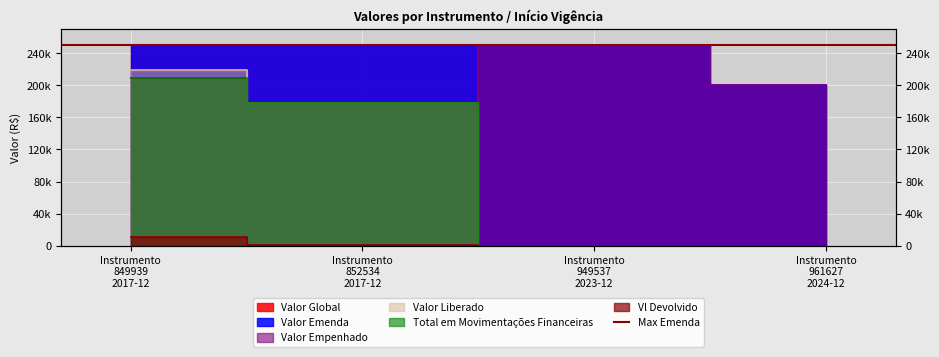

Which series changed the most between Instrumento 849939 2017-12 and Instrumento 961627 2024-12?

Valor Liberado